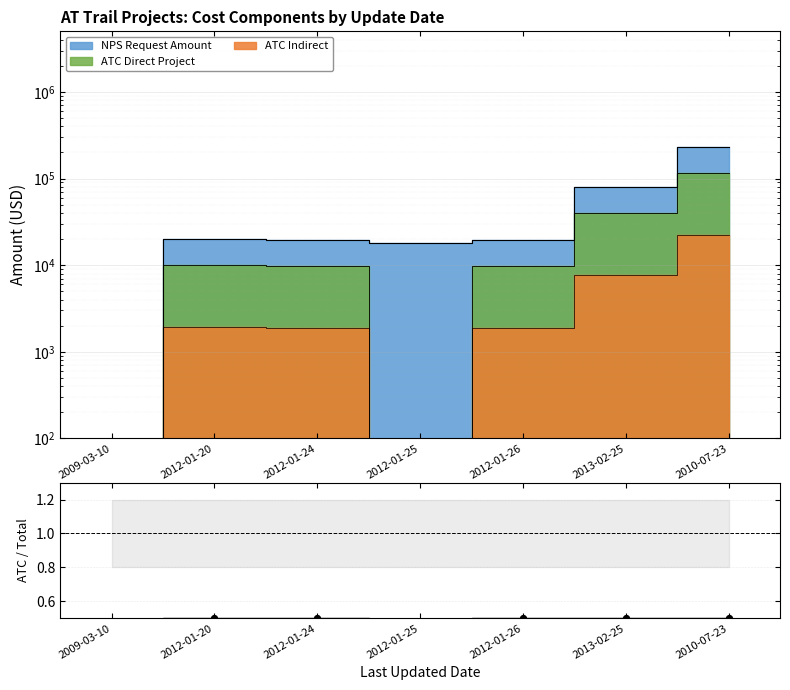

What is the change in value from 2009-03-10 to 2012-01-26?

+0.5